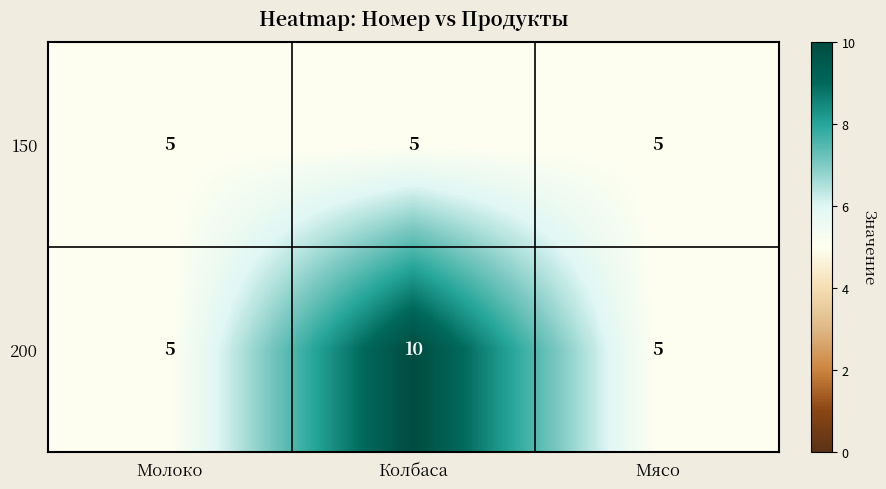

Read the 150 value at Колбаса.

5